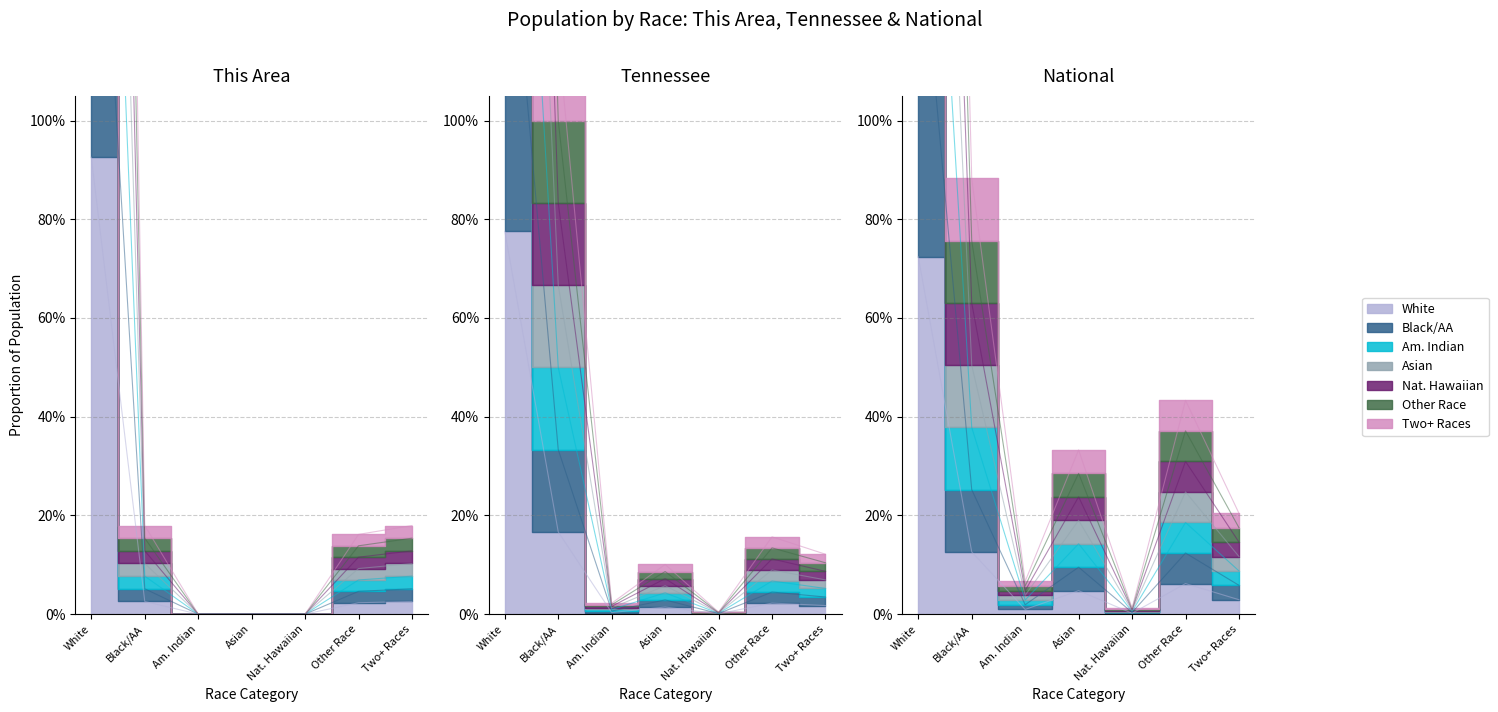

How many bars are there in total?

21